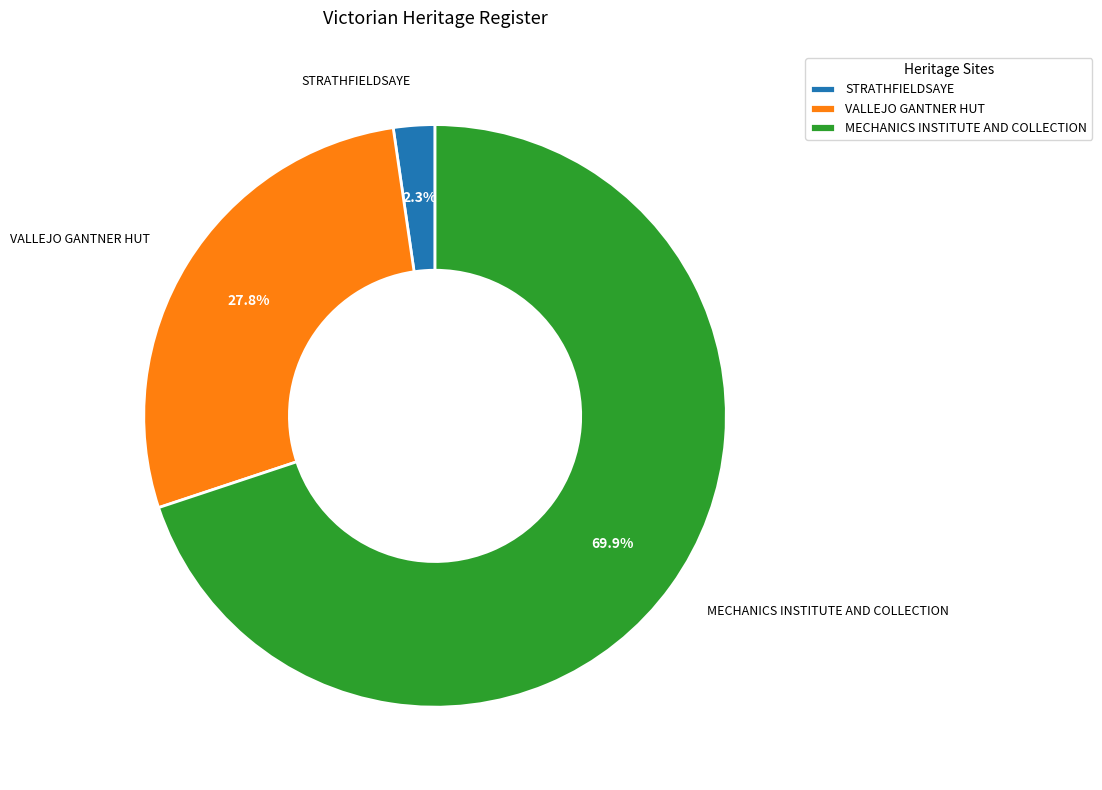

To the nearest percent, what is the difference between the largest and smallest slice percentages?

68%